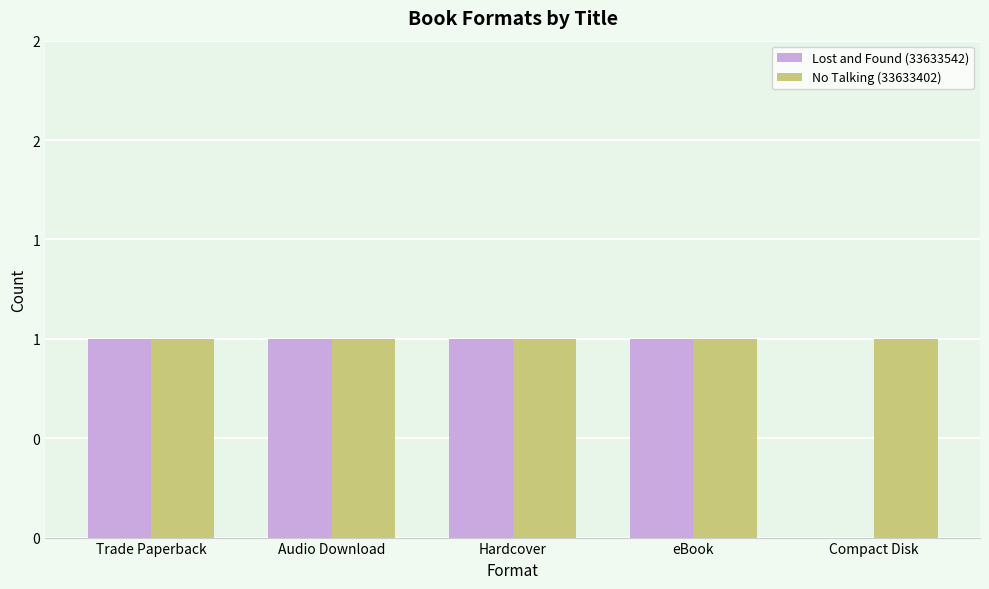

What are all the series names shown in the legend?

Lost and Found (33633542), No Talking (33633402)